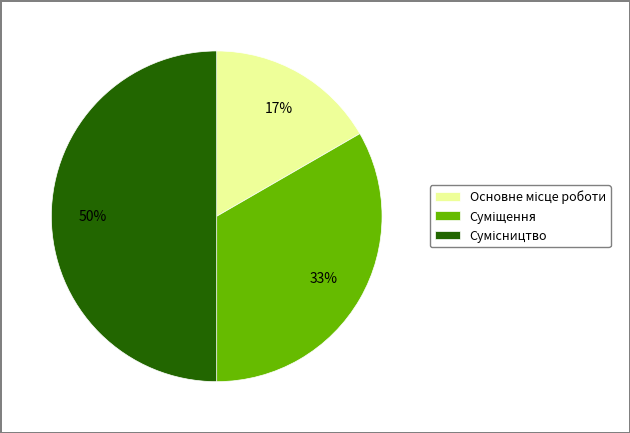

To the nearest percent, what is the difference between the largest and smallest slice percentages?

33%